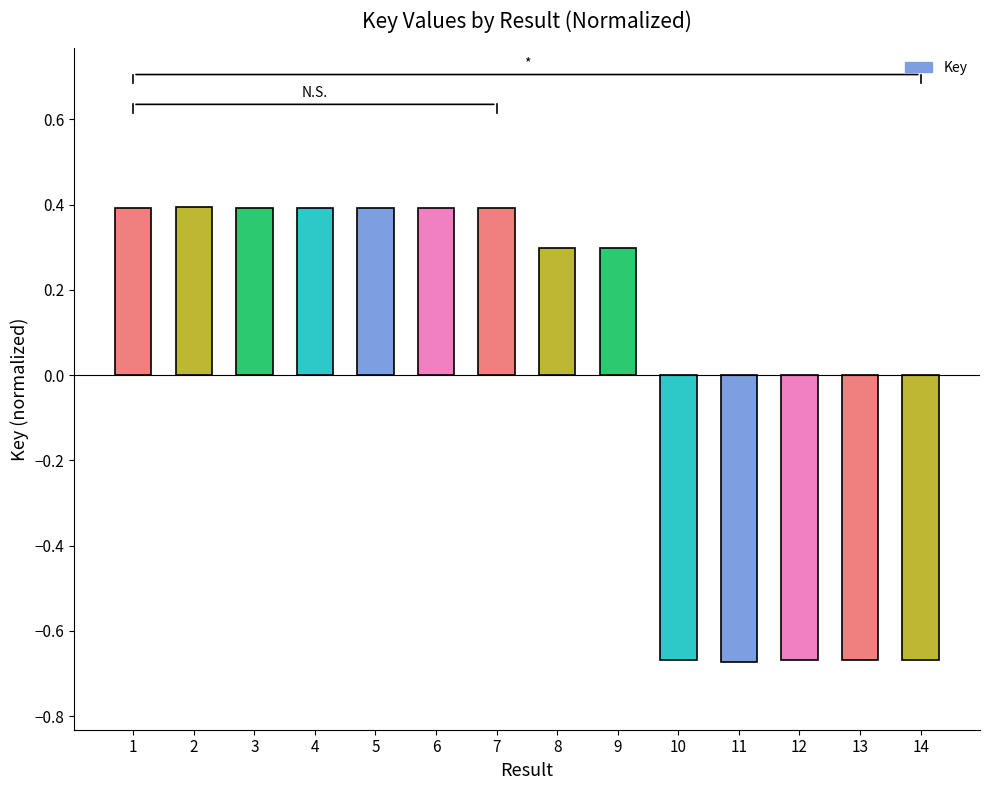

What is the difference between the values at 14 and 3?

1.1